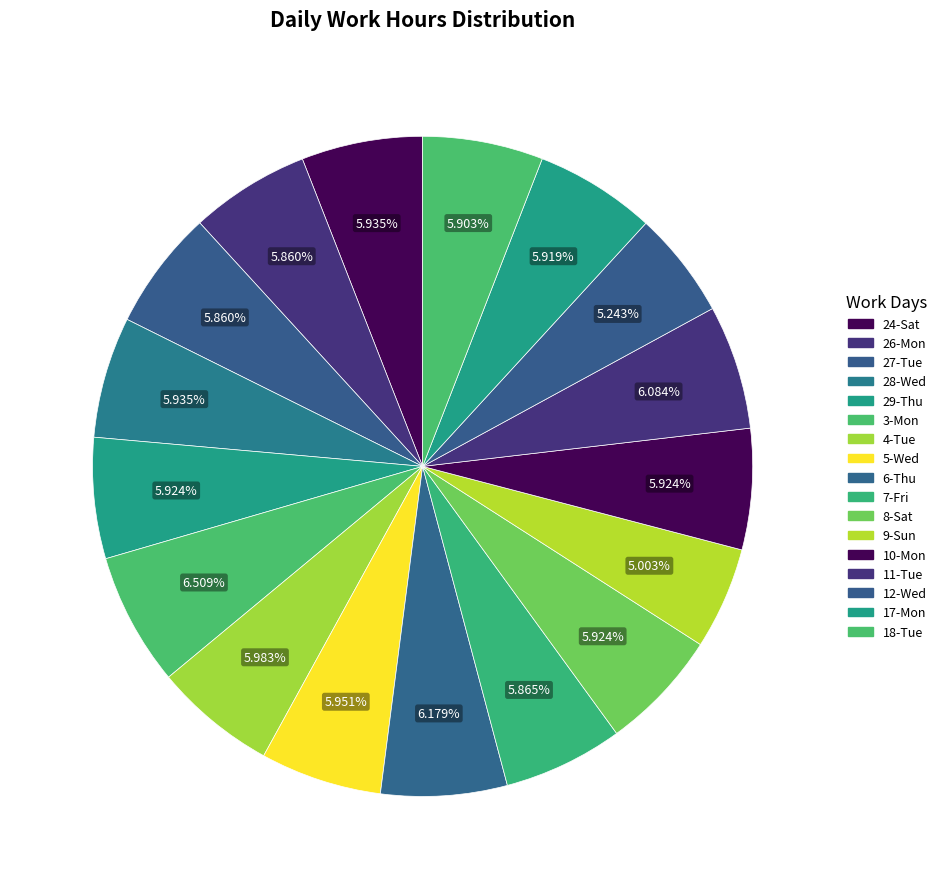

True or false: 27-Tue accounts for 12% of the total.

False